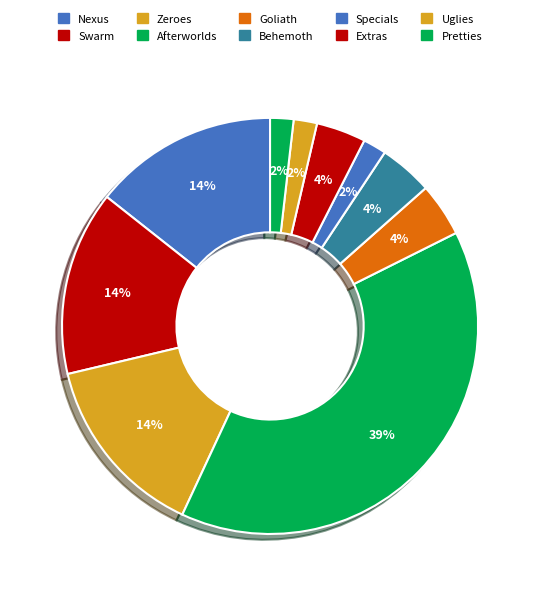

What percentage is the Zeroes slice, to the nearest percent?

14%